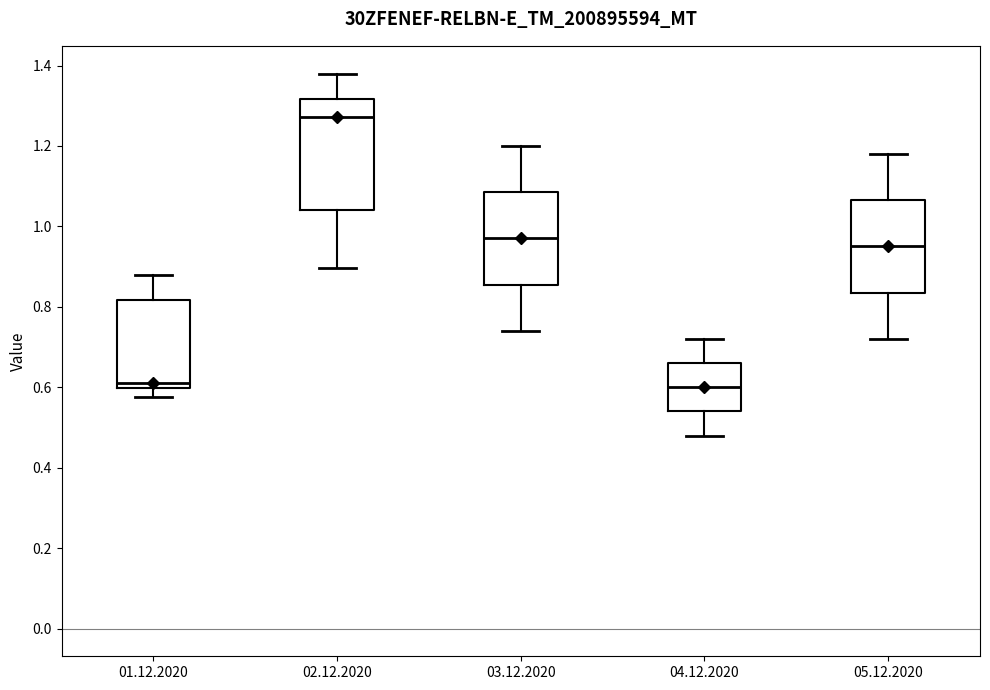

Where is the lower edge of the box for 04.12.2020 on the y-axis? The values are not printed on the chart, so give them approximately, as read against the axis.

0.54